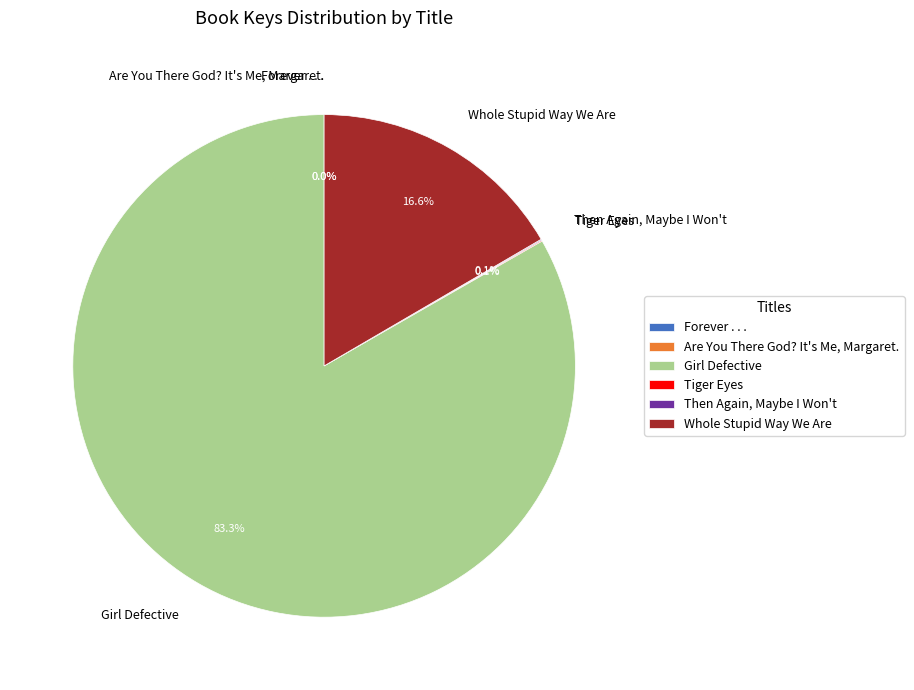

Which category accounts for the majority?

Girl Defective